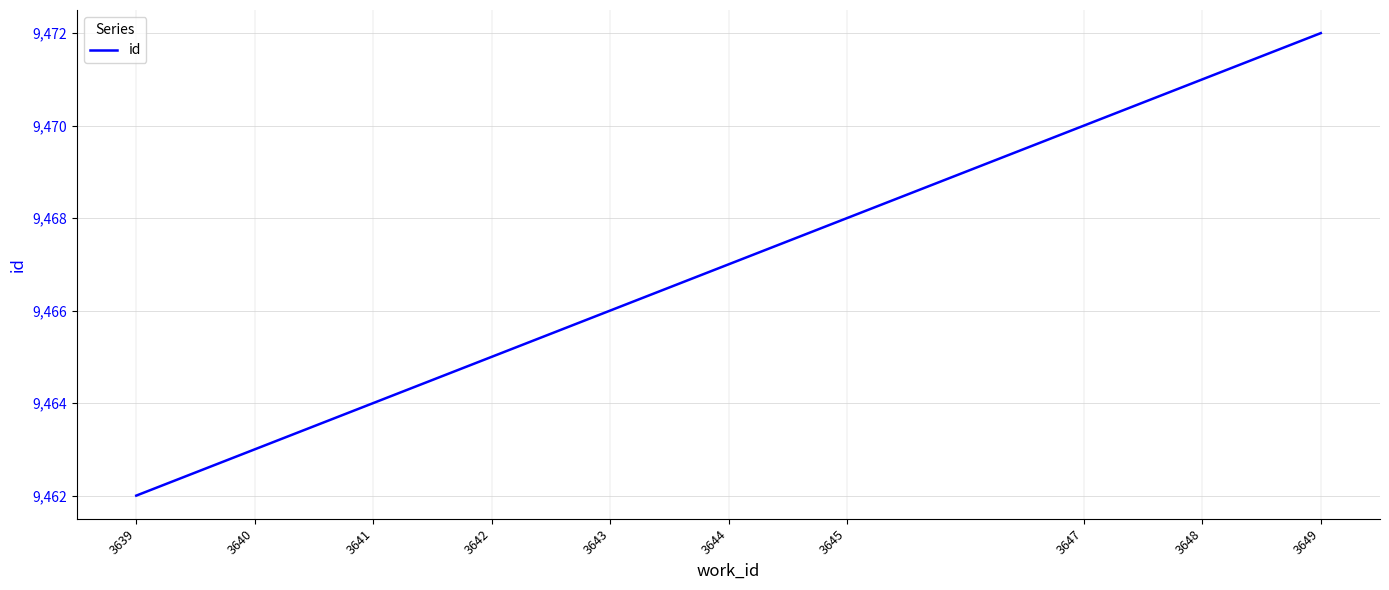

Reading right to left, transcribe all the data shown in this chart.

3649=9472	3648=9471	3647=9470	3645=9468	3644=9467	3643=9466	3642=9465	3641=9464	3640=9463	3639=9462